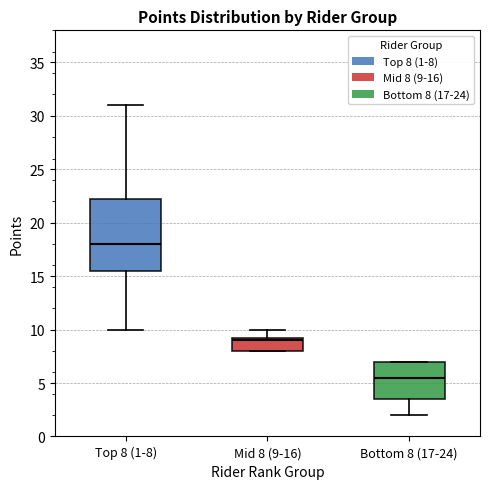

Which box has the lowest median line?

Bottom 8 (17-24)